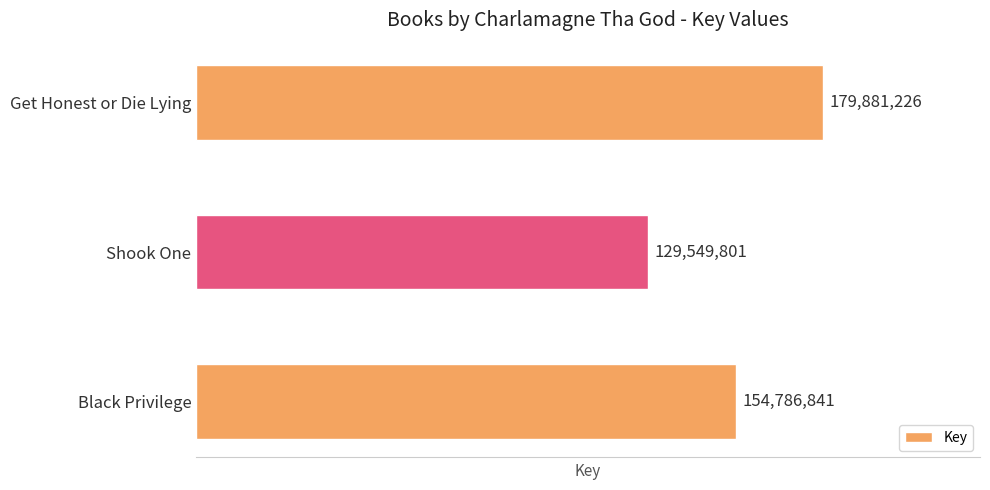

The chart shows a value of 129549801 at Shook One. True or false?

True